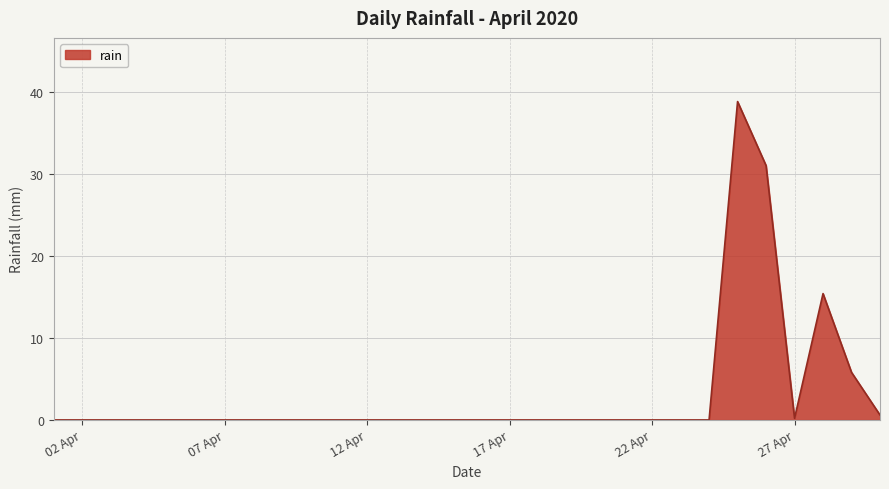

How many lines are shown in the chart?

1